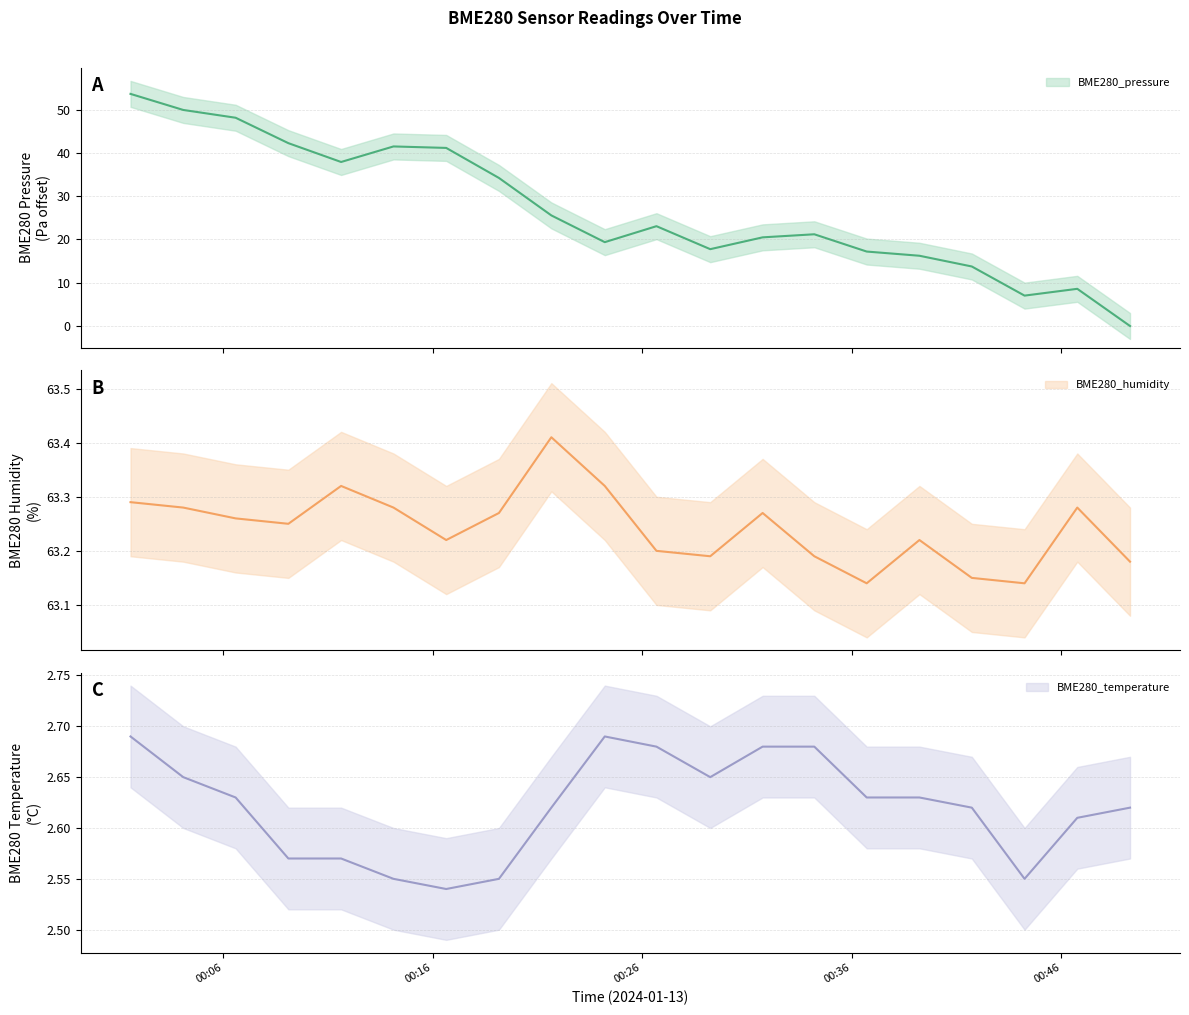

What is the value of the BME280_pressure point at the 17th from the left?

13.8